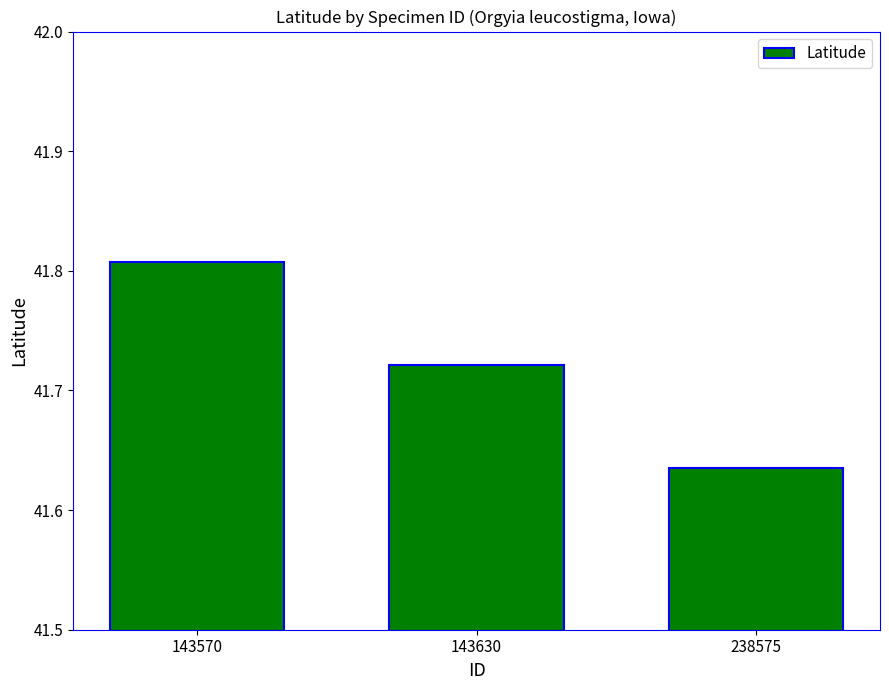

True or false: the data shows 11.7 at 143570.

False